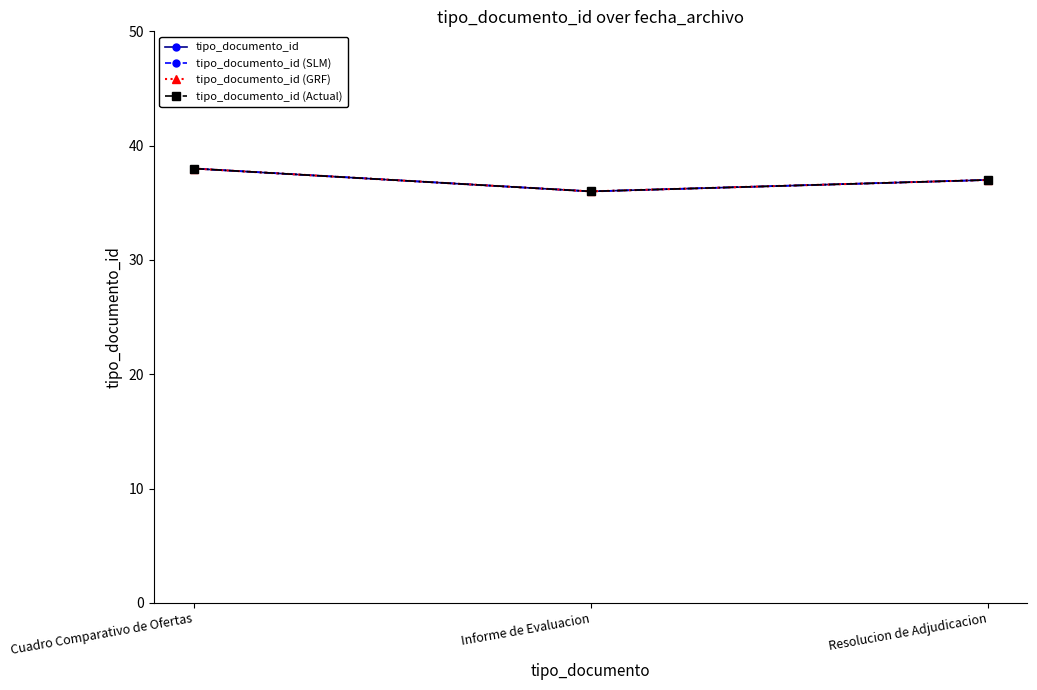

Which series has the widest spread of values?

tipo_documento_id